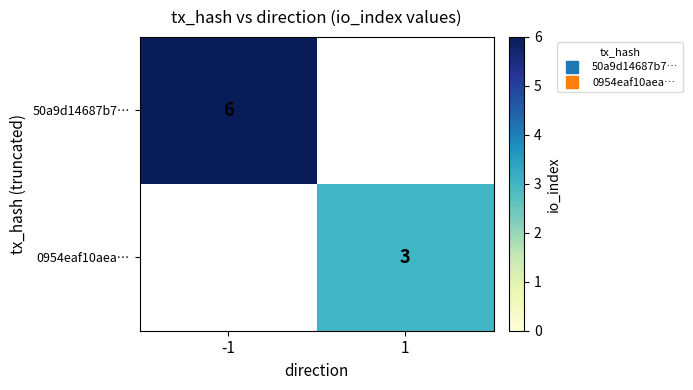

At how many categories does at least one series exceed 5?

1